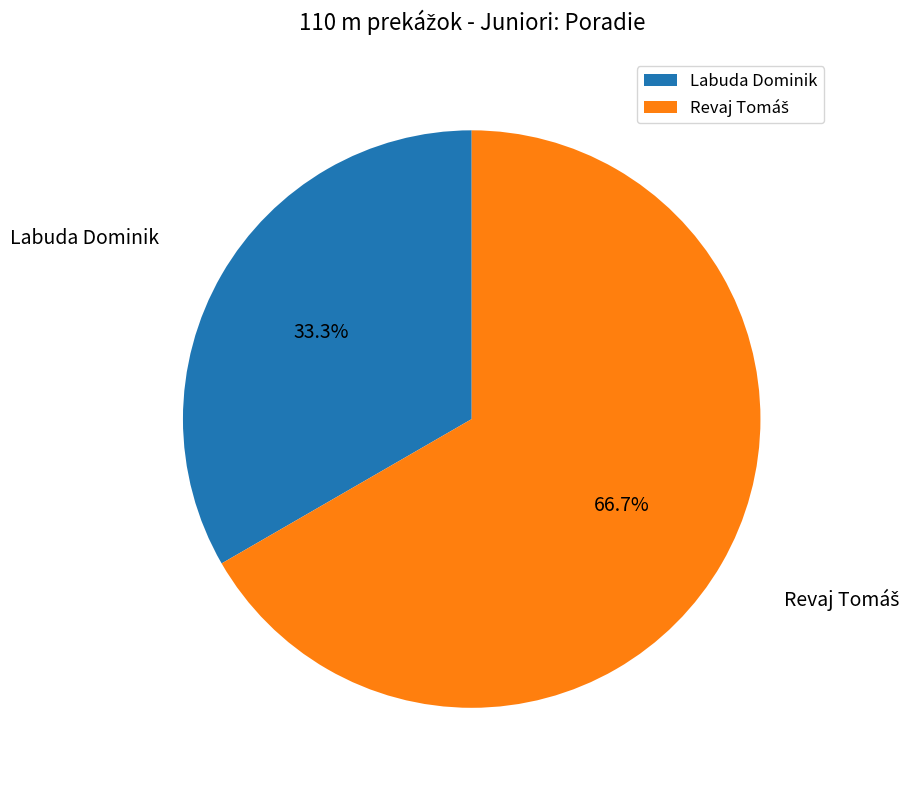

Which category has the smallest portion of the pie?

Labuda Dominik